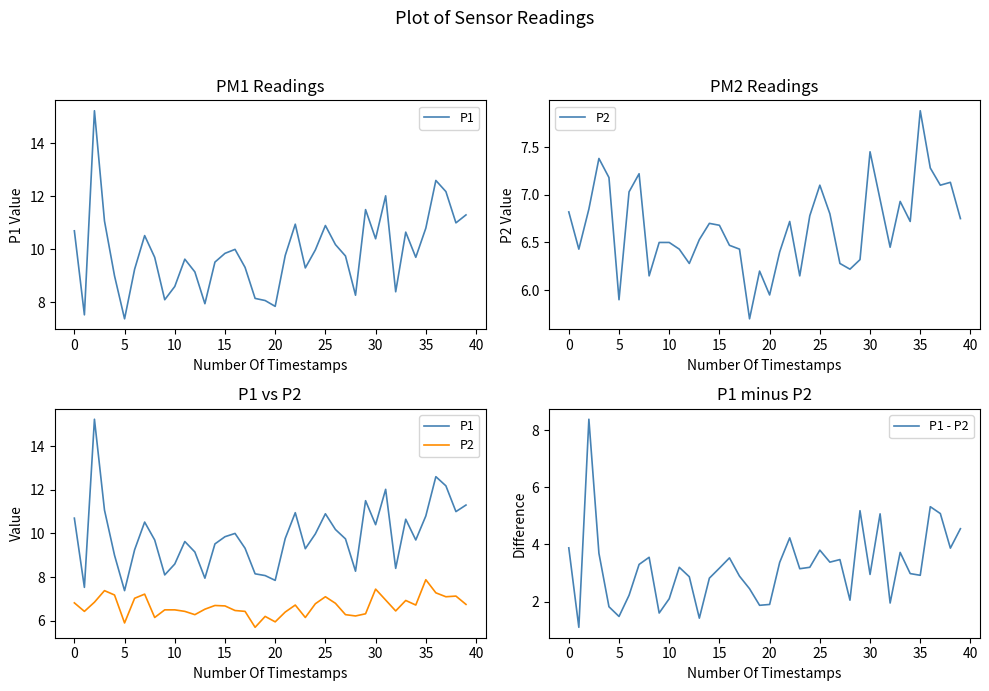

The value of P1 - P2 at 20 is 1.9. True or false?

True